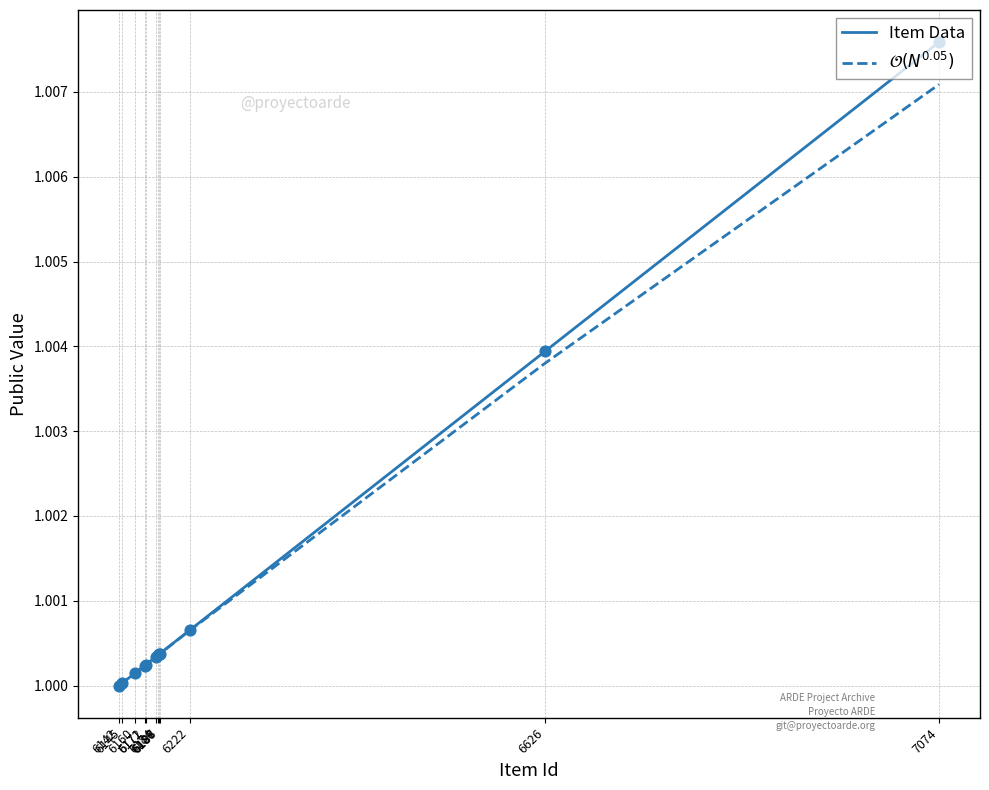

Which series has the largest range (max minus min)?

Item Data